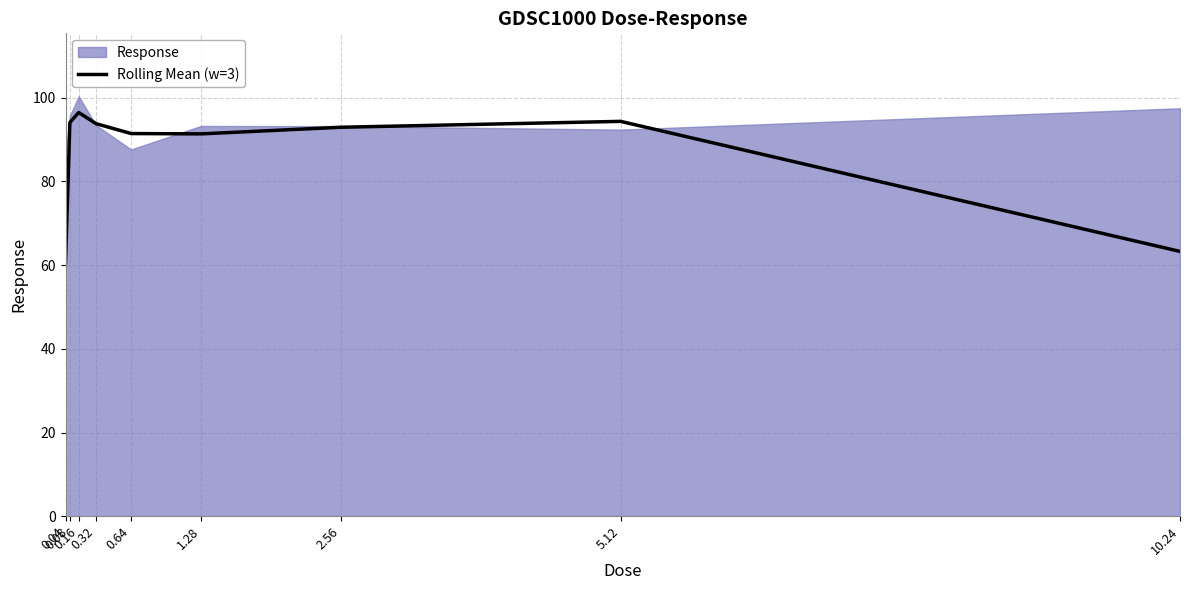

What is the average value?

86.5